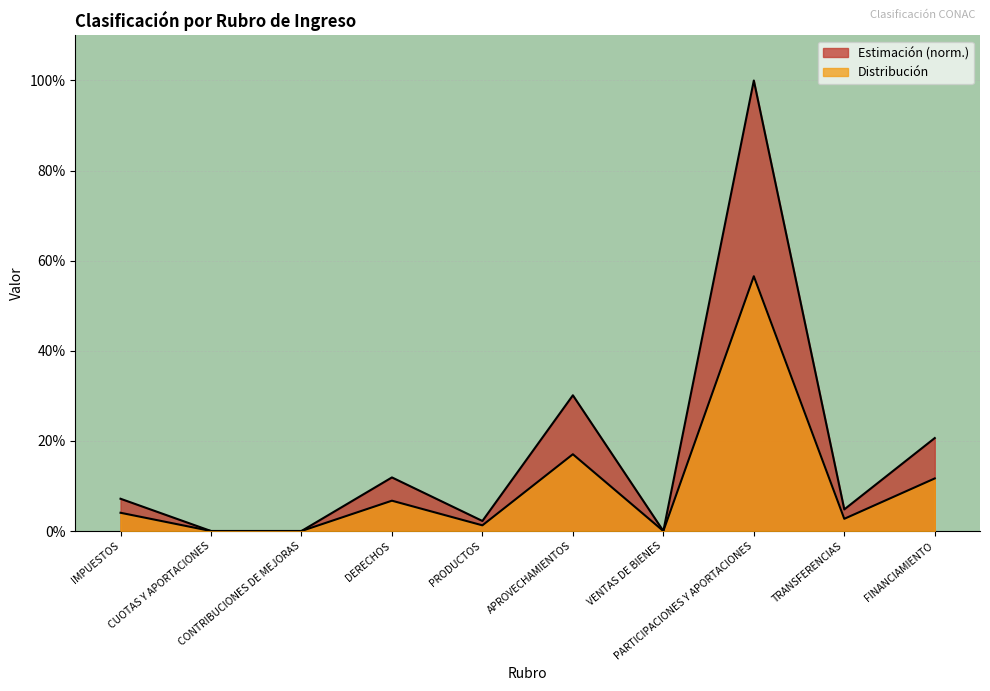

What is the difference between the second highest and second lowest values in the Estimación series?

0.3